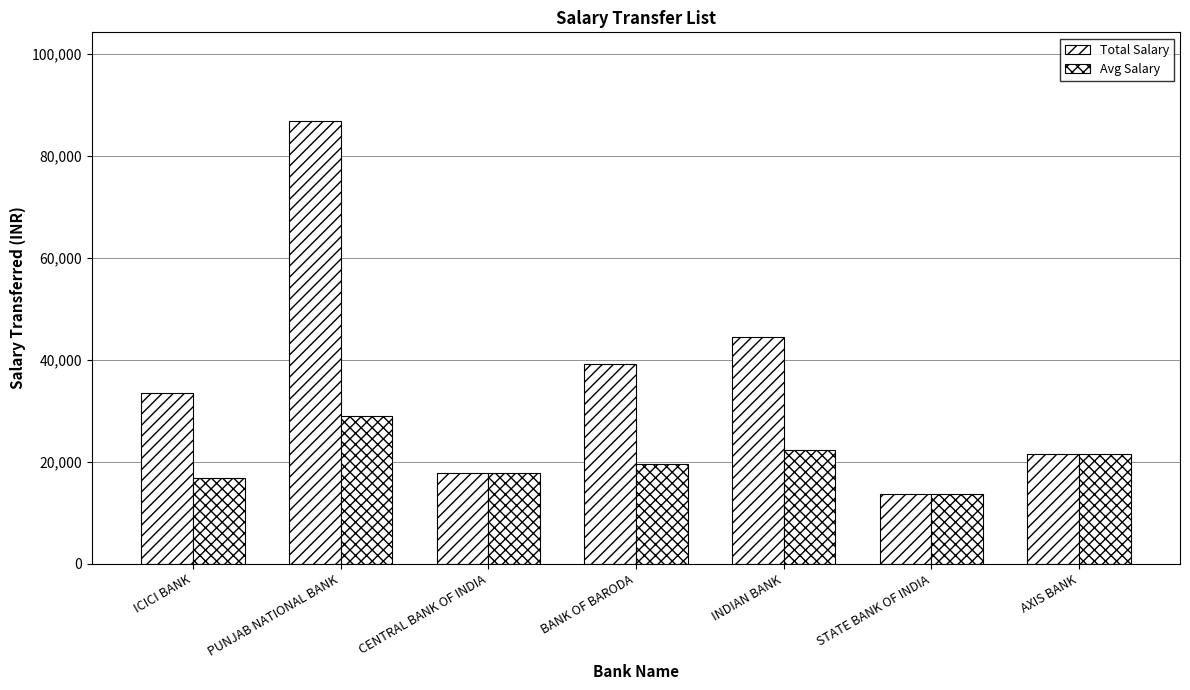

How many categories are shown in the chart?

7